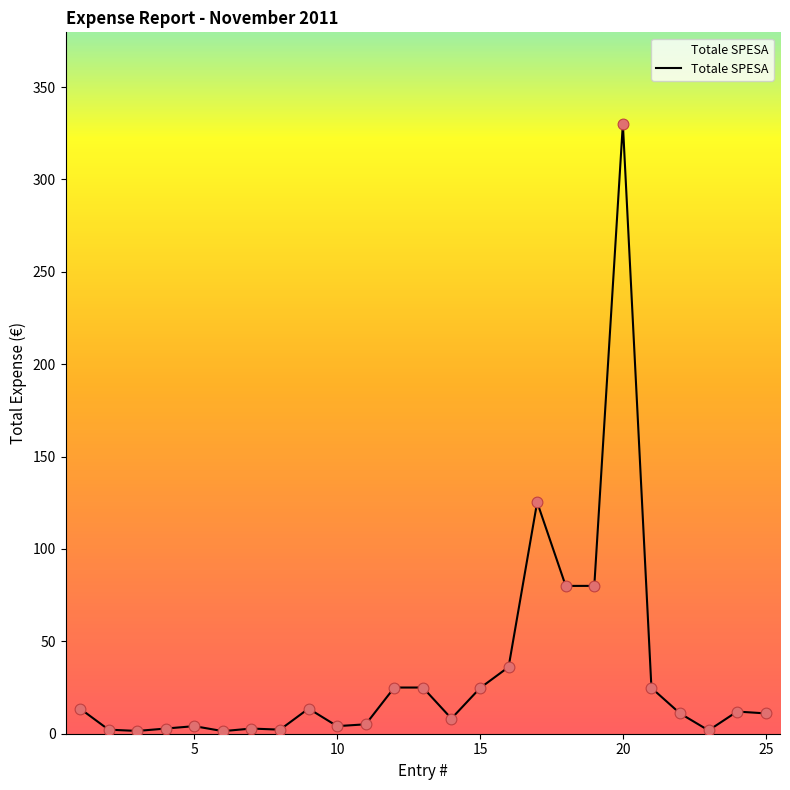

What is the maximum value shown in the chart?

330.1